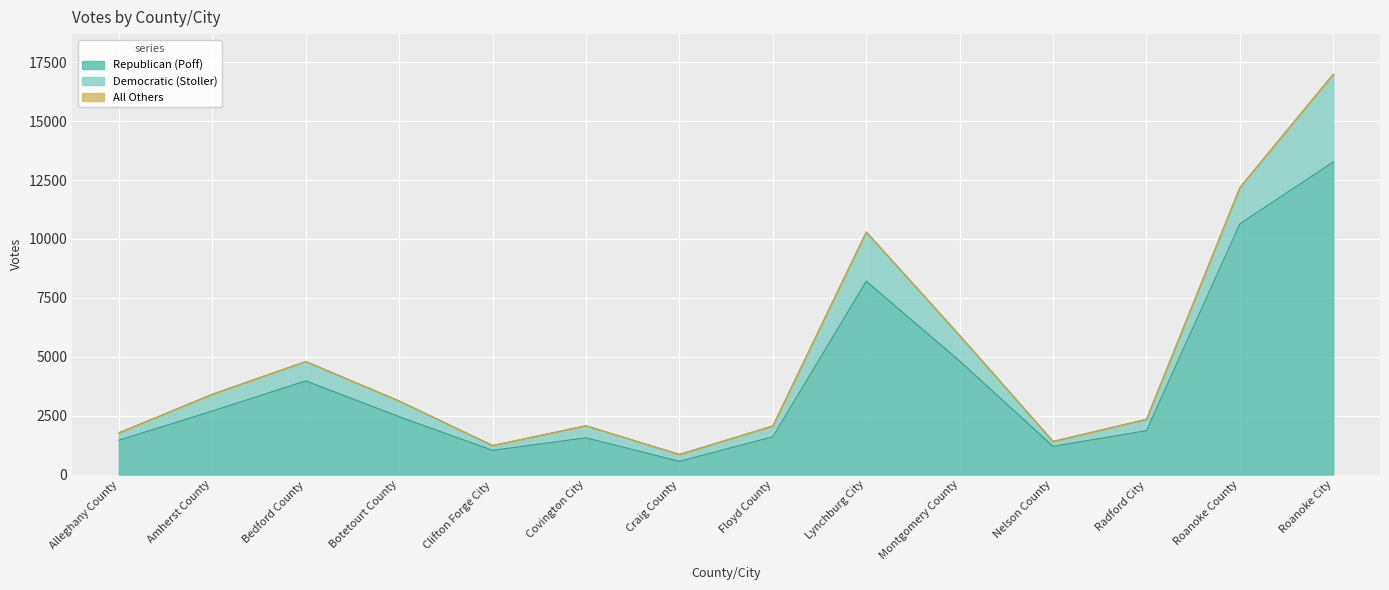

The Democratic (Stoller) series shows 427 at Botetourt County. True or false?

False